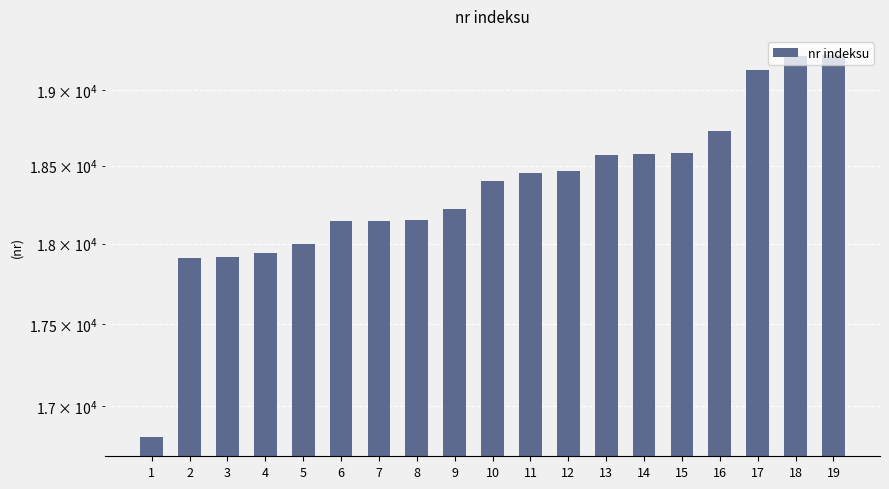

List the labels in order of value, smallest first.

1, 2, 3, 4, 5, 6, 7, 8, 9, 10, 11, 12, 13, 14, 15, 16, 17, 18, 19